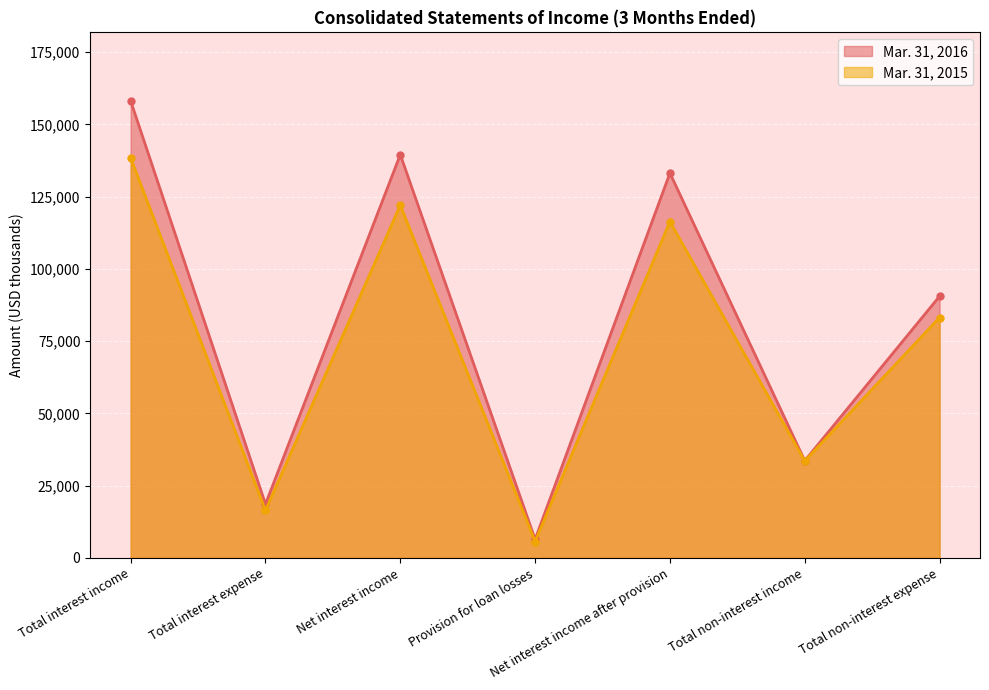

Rank the series at Net interest income from highest to lowest value.

Mar. 31, 2016 line, Mar. 31, 2015 line